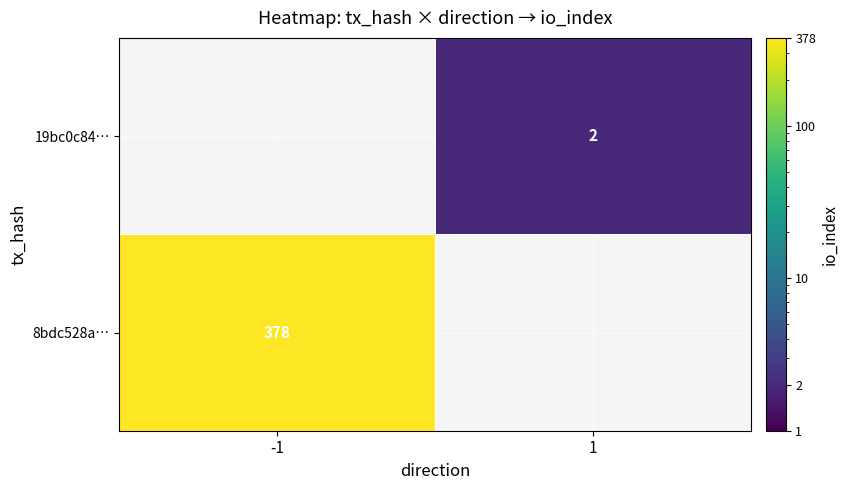

True or false: 19bc0c84… has a value of 2 at 1.

True